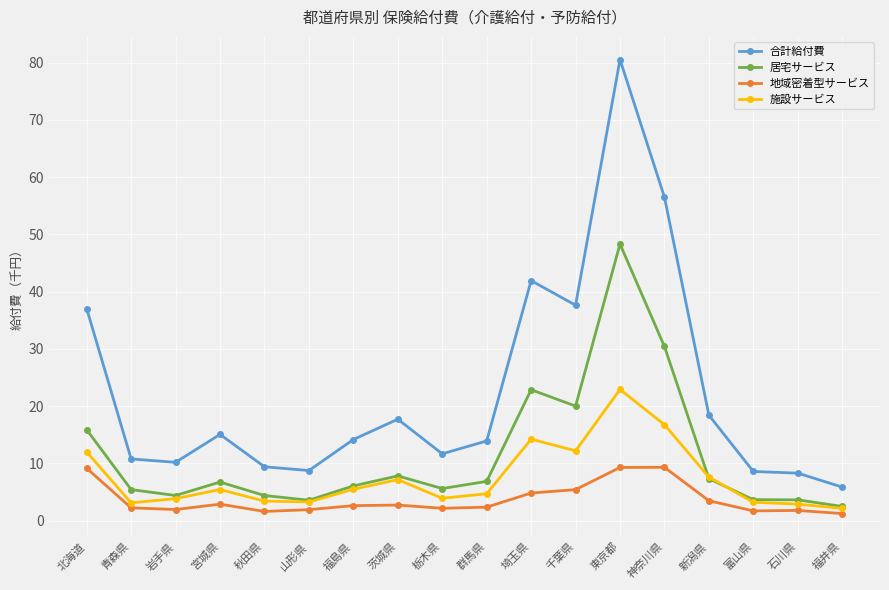

What position from the right is 秋田県?

14